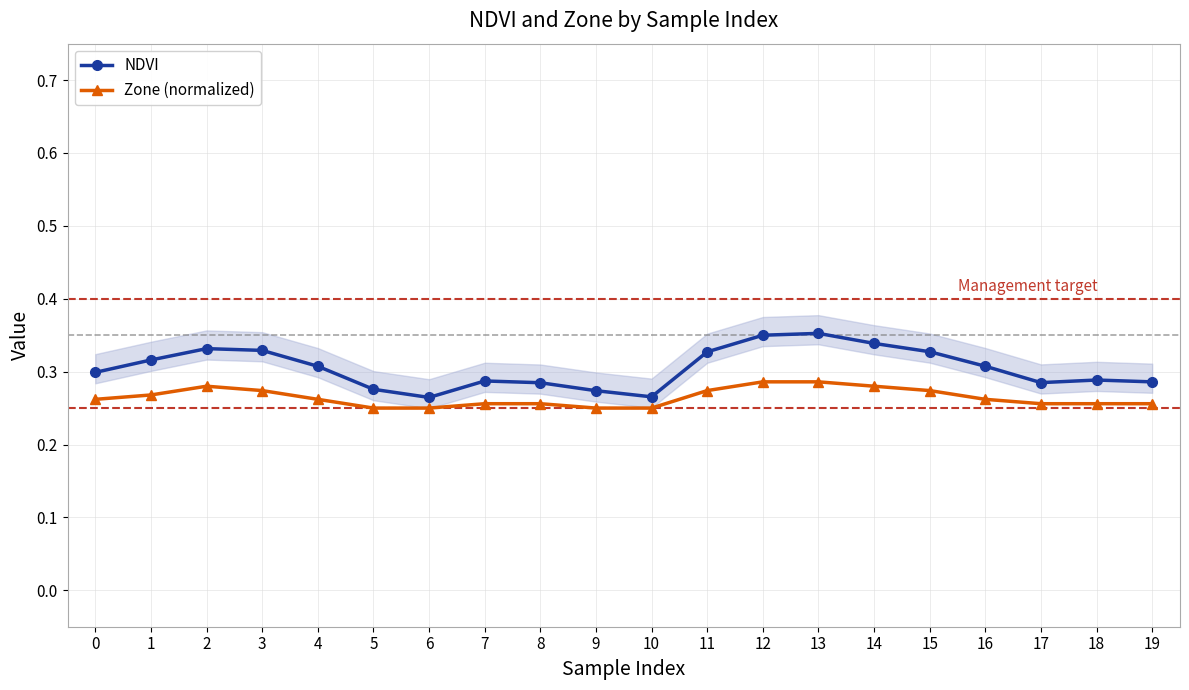

What is the total value across all series at 5?

0.5